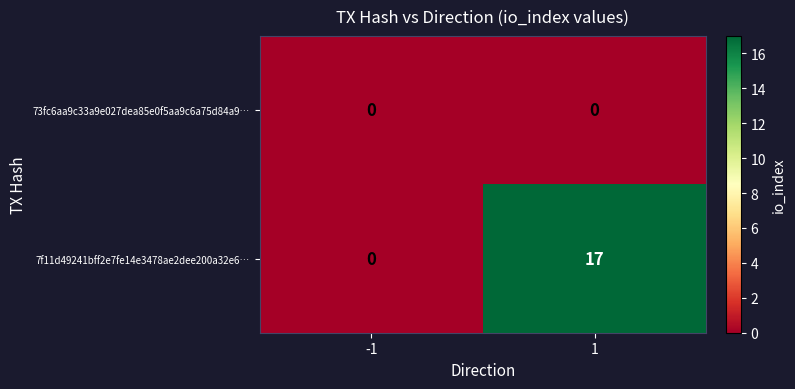

List the series in order of their overall mean, lowest first.

73fc6aa9c33a9e027dea85e0f5aa9c6a75d84a9…, 7f11d49241bff2e7fe14e3478ae2dee200a32e6…